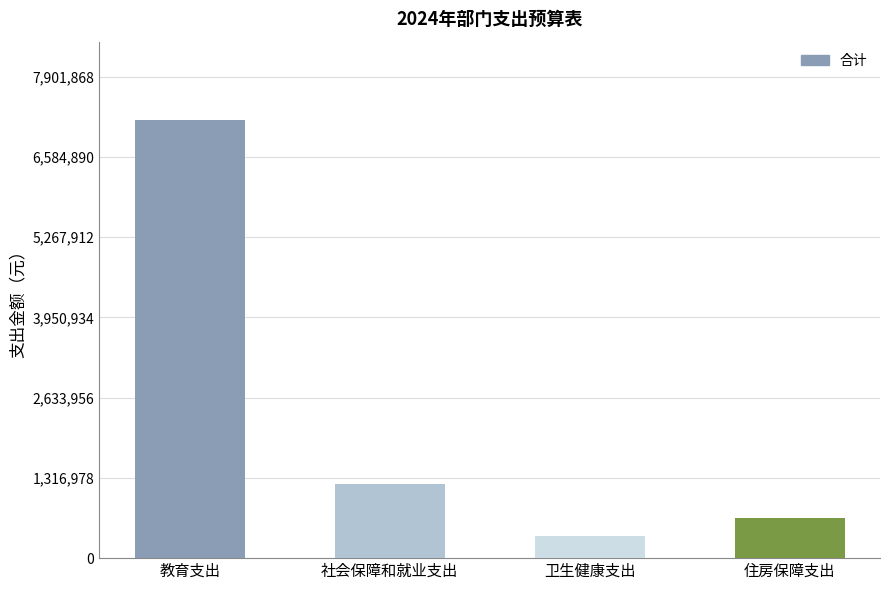

Rank the categories by value from lowest to highest.

卫生健康支出, 住房保障支出, 社会保障和就业支出, 教育支出